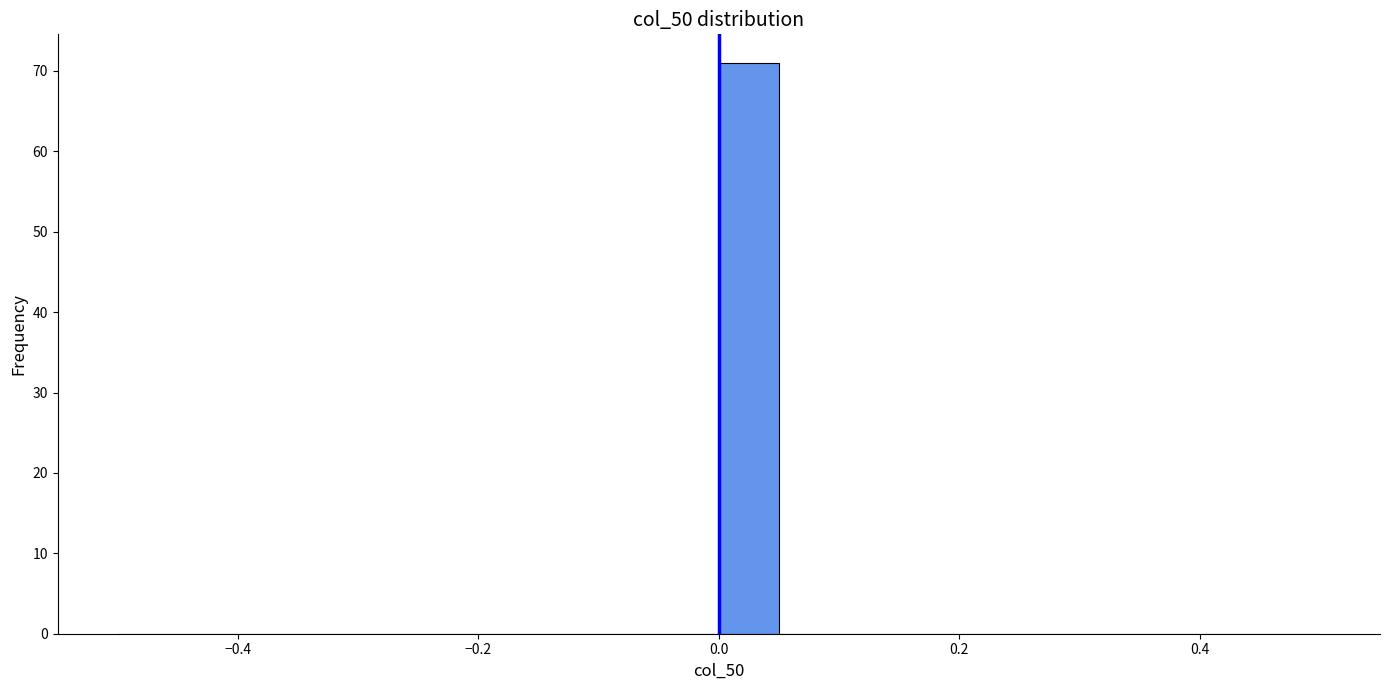

Around what value on the x-axis is the tallest bar? Give the approximate position of its centre, as read against the axis.

0.02